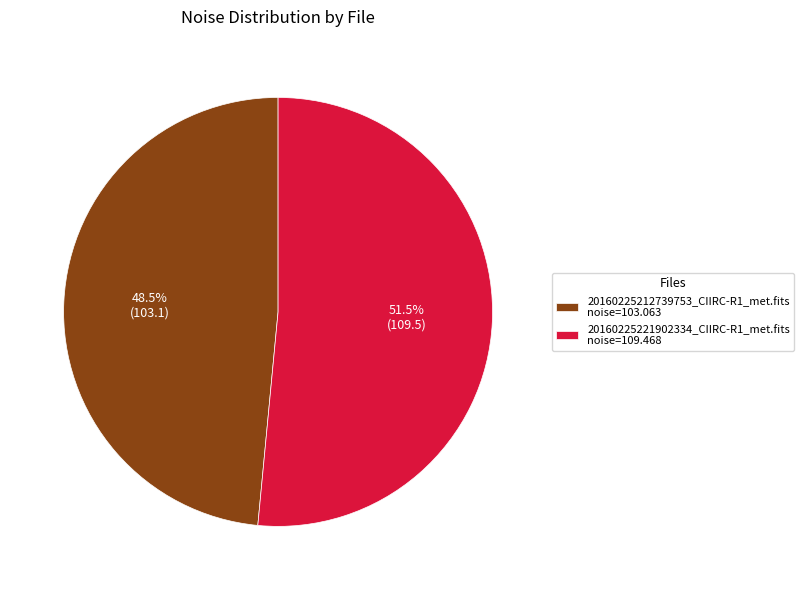

Which category has the smallest portion of the pie?

20160225212739753_CIIRC-R1_met.fits